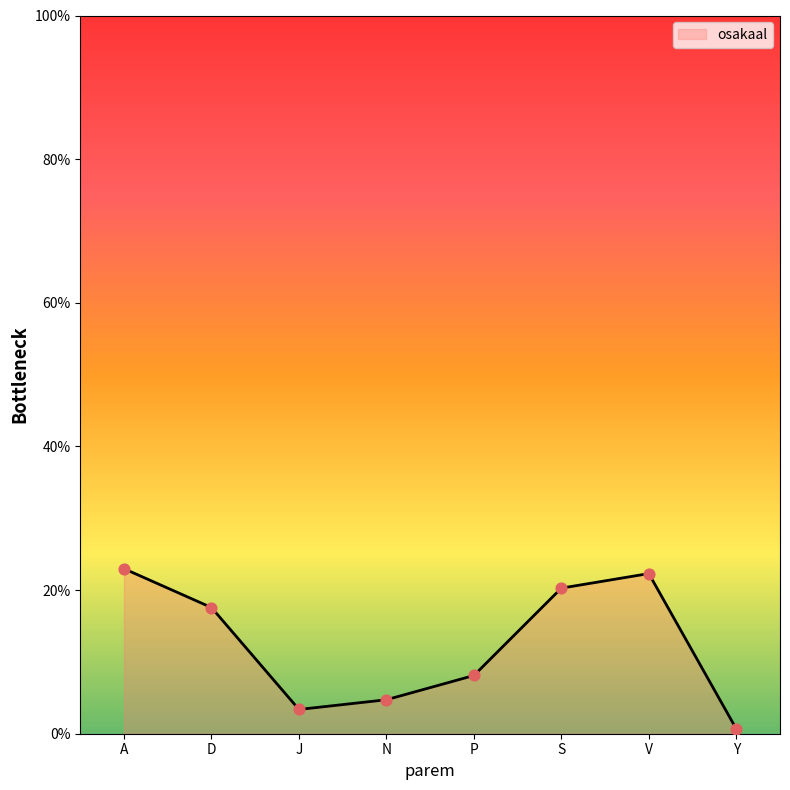

What is the change in value from A to P?

-14.9